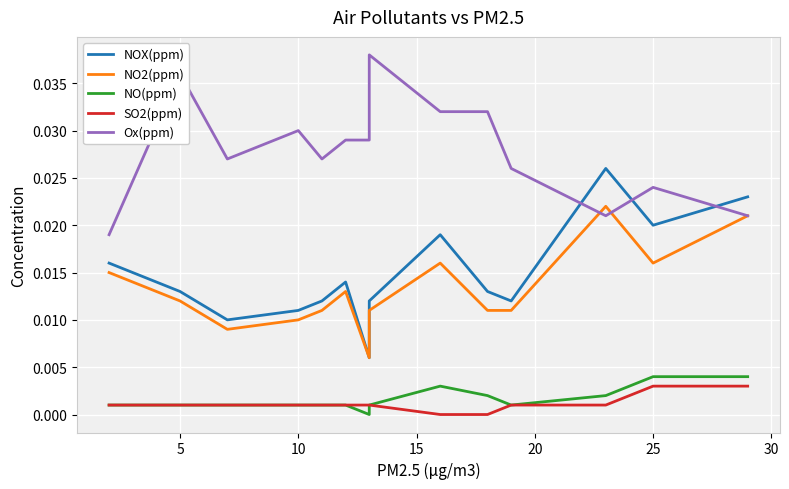

How many SO2(ppm) values are between 0 and 1?

14